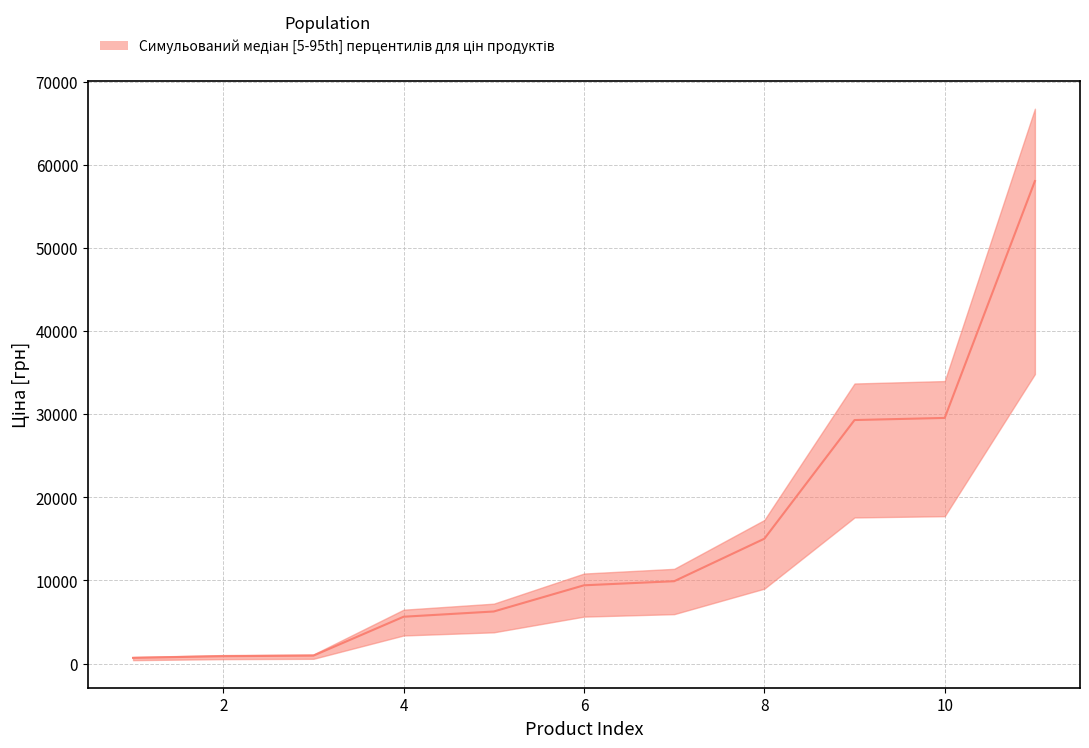

True or false: median and lower cross at least once.

False